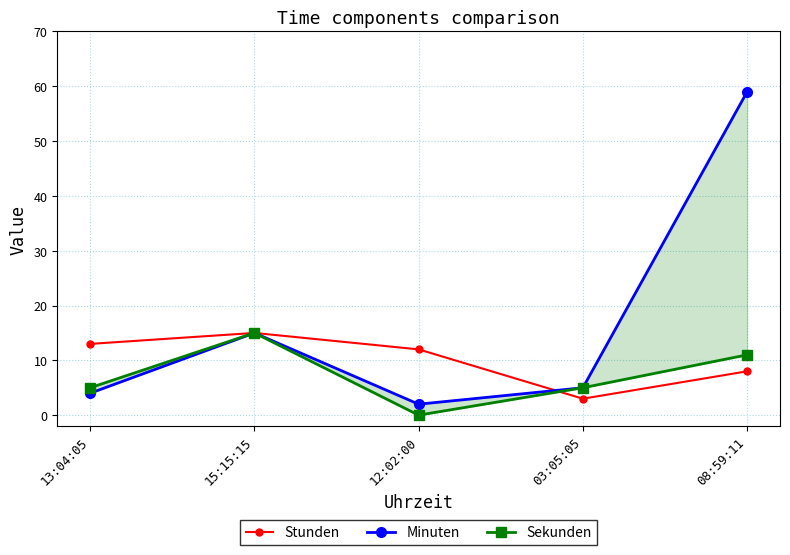

What is the difference between the highest and lowest values at 12:02:00?

12